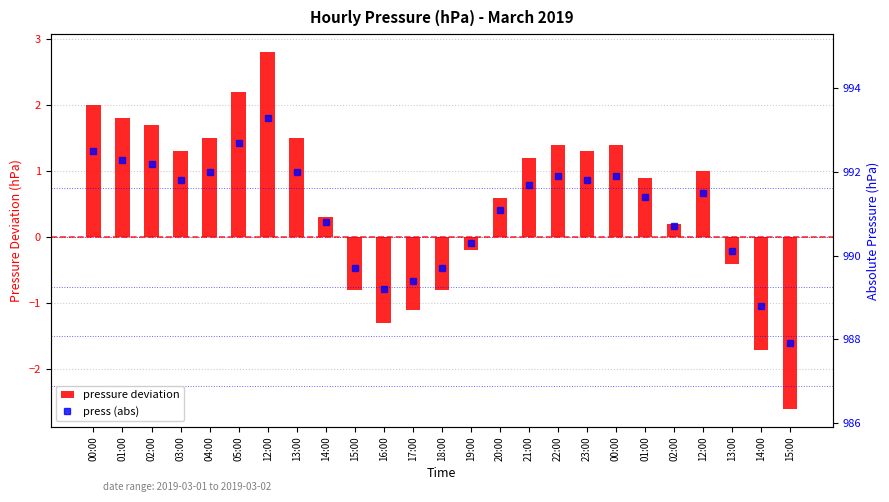

List the series in order of their overall mean, highest first.

press (abs), press deviation